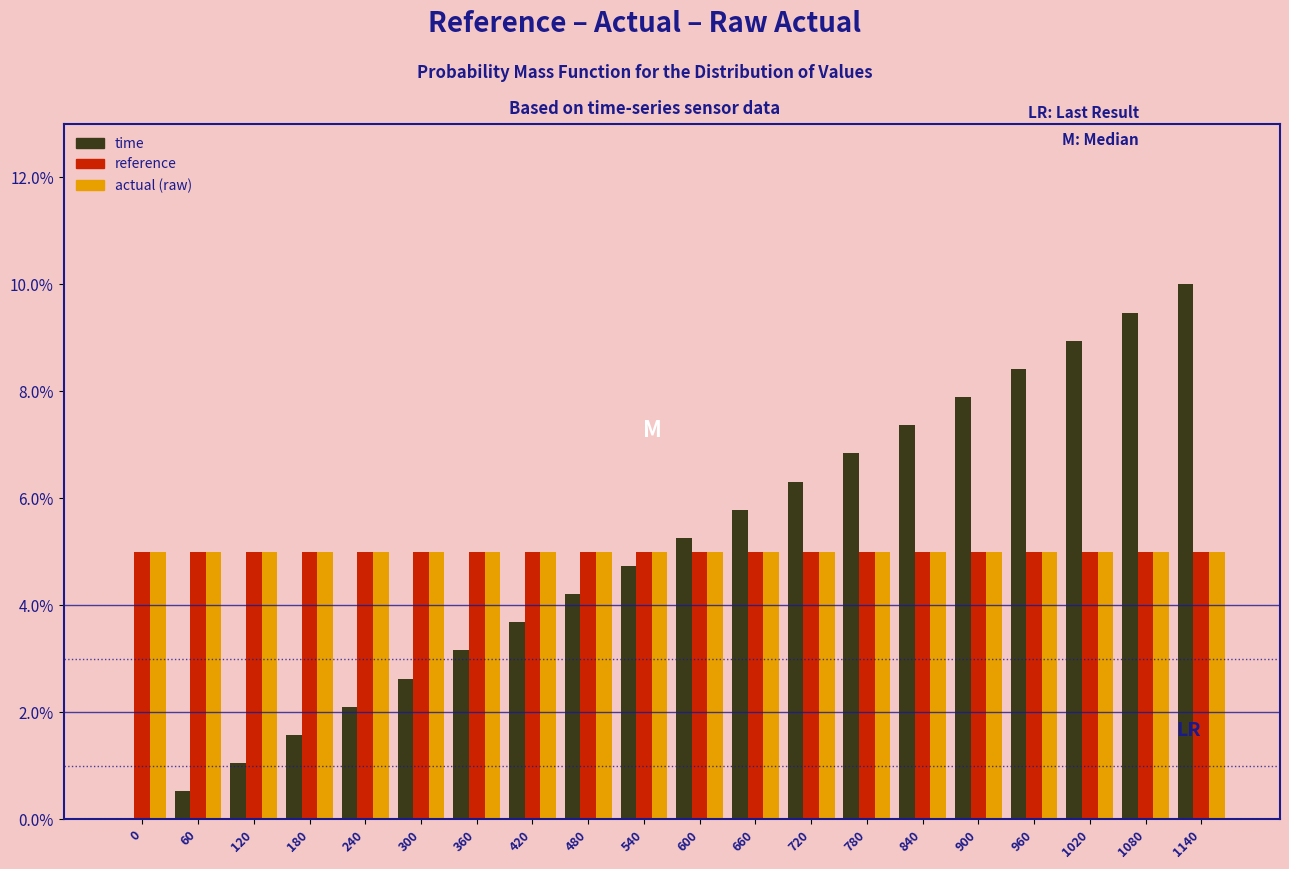

What is the sum of all reference values?

100.0